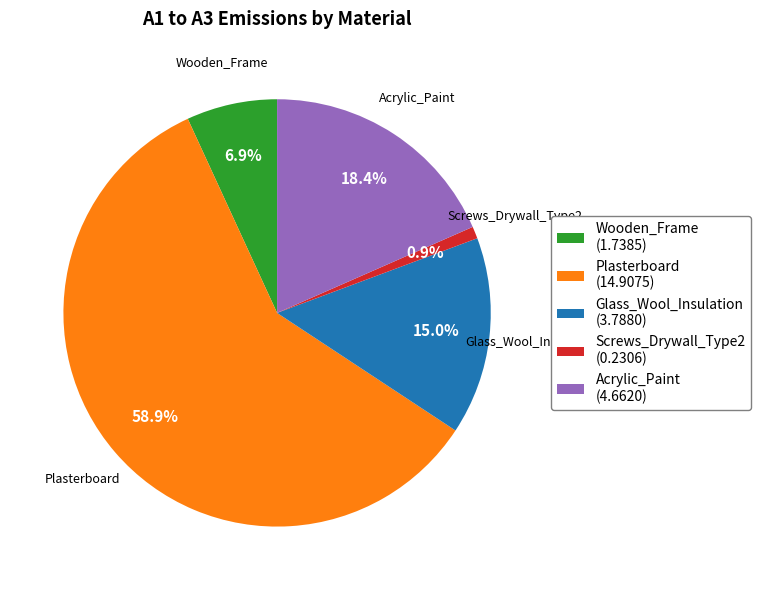

Which has a higher value, Plasterboard or Acrylic_Paint?

Plasterboard